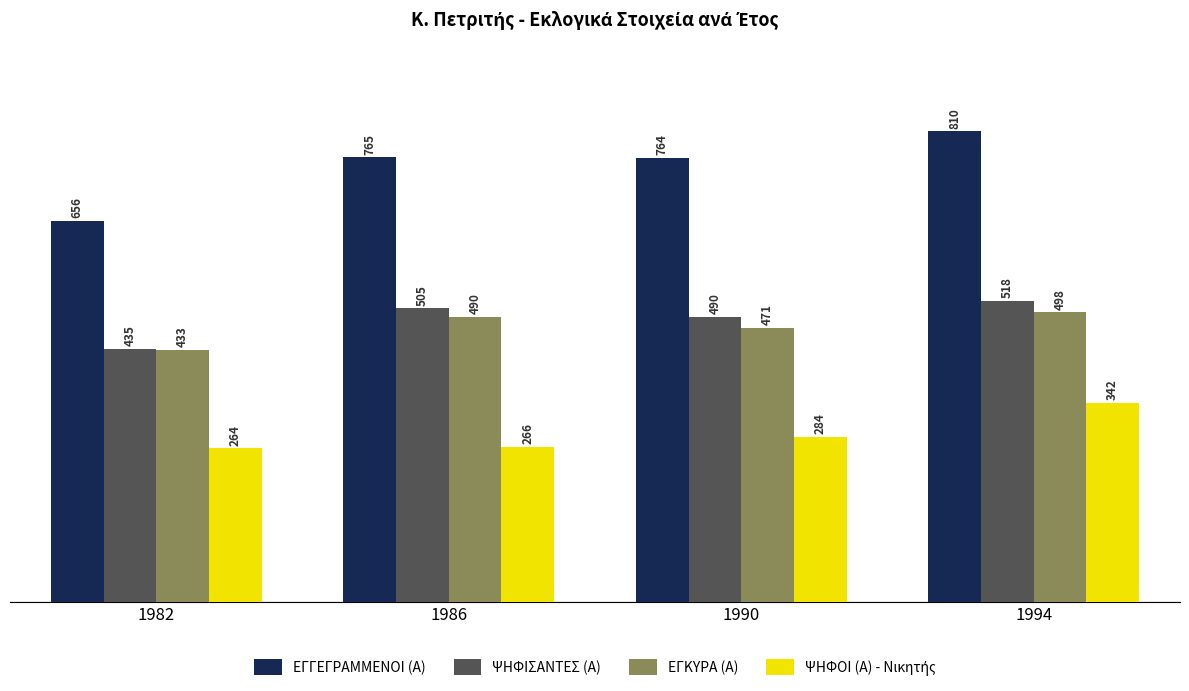

Which series changed the most between 1982 and 1990?

ΕΓΓΕΓΡΑΜΜΕΝΟΙ (Α)